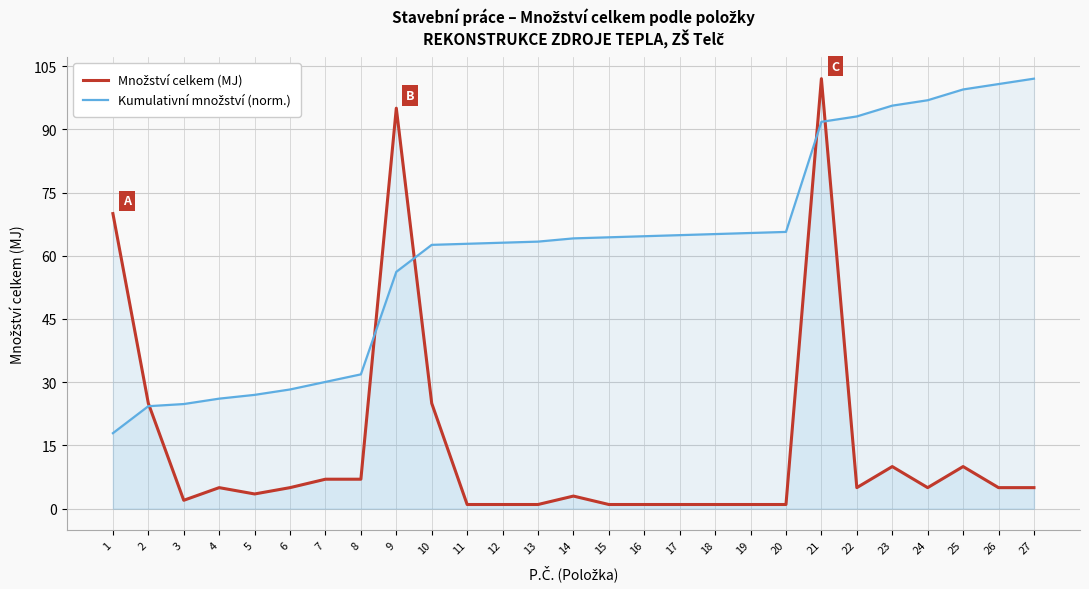

What is the minimum value for Množství celkem (MJ)?

1.0